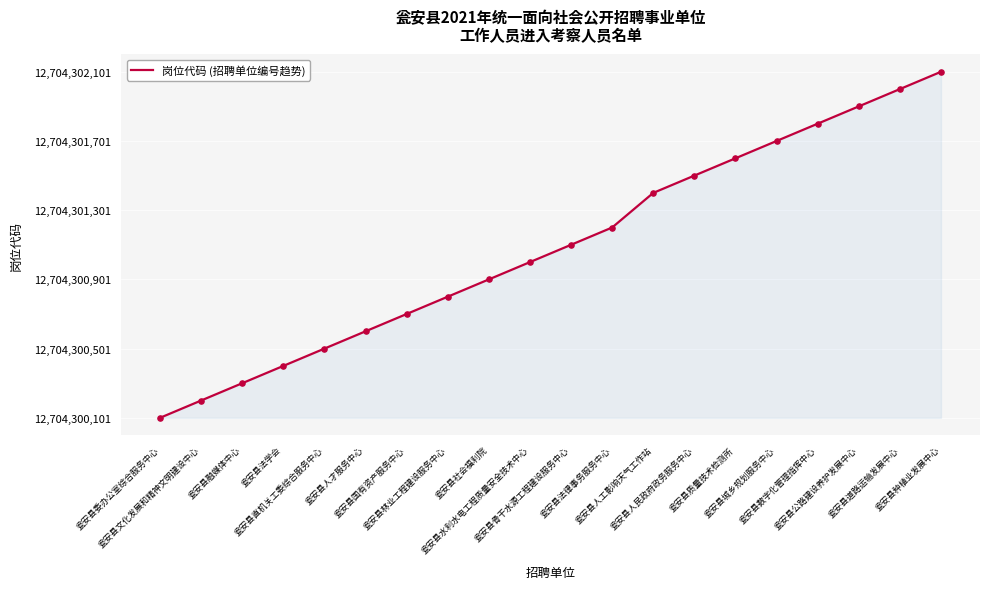

Between 瓮安县道路运输发展中心 and 瓮安县人民政府政务服务中心, which is larger?

瓮安县道路运输发展中心